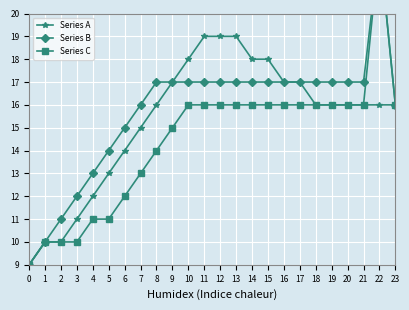

How many lines are shown in the chart?

3